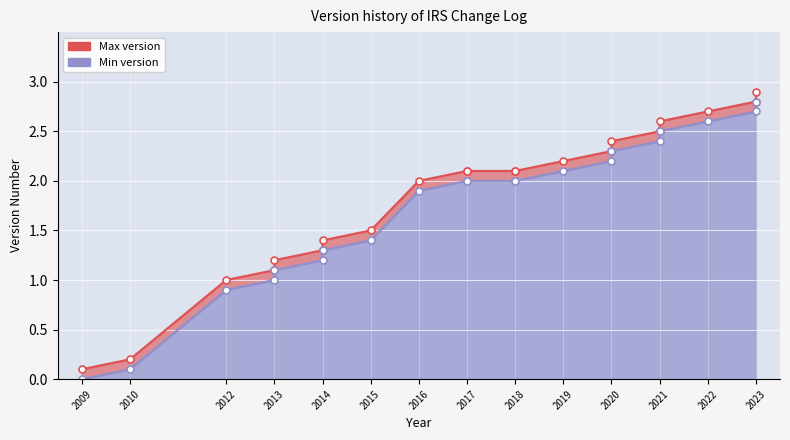

What position from the left is 0.1?

1